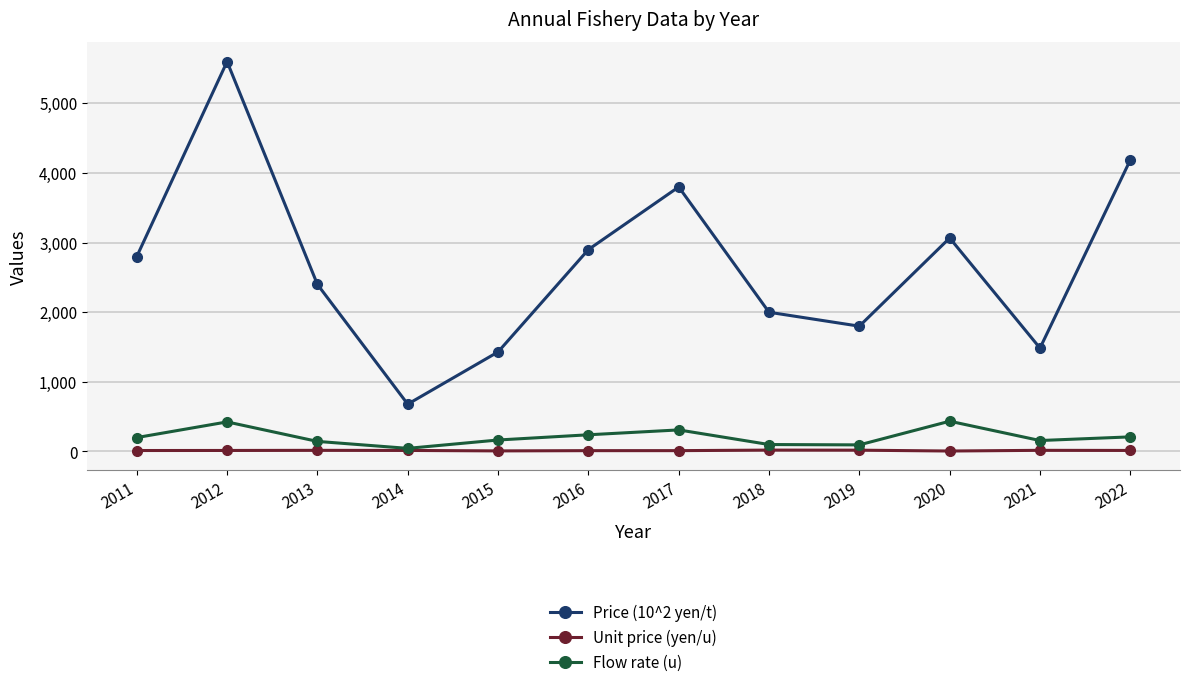

At which category is the sum across all series the highest?

2012